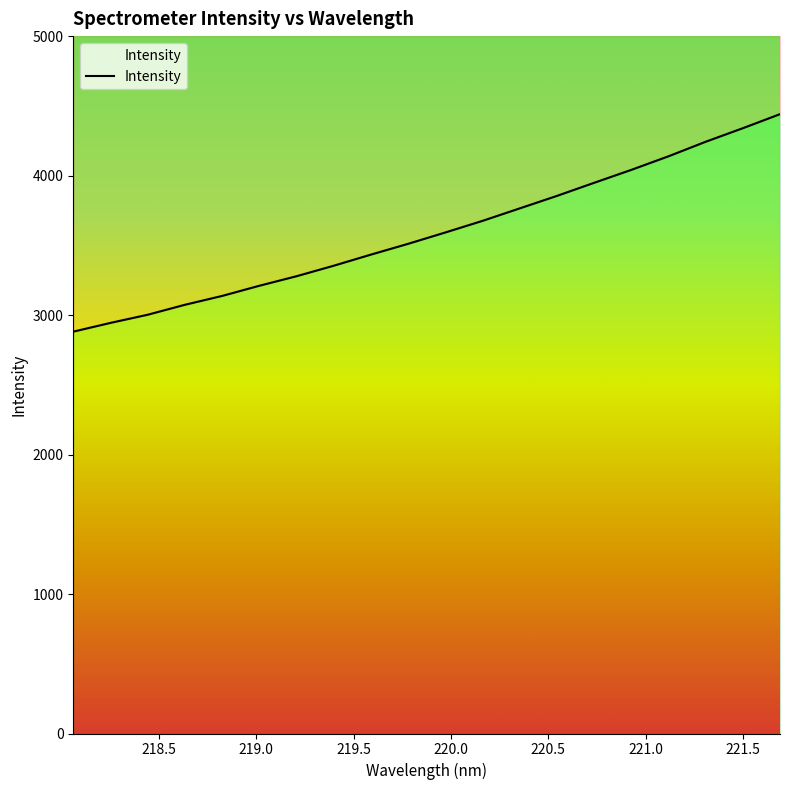

What is the difference between the maximum and minimum values?

1559.3